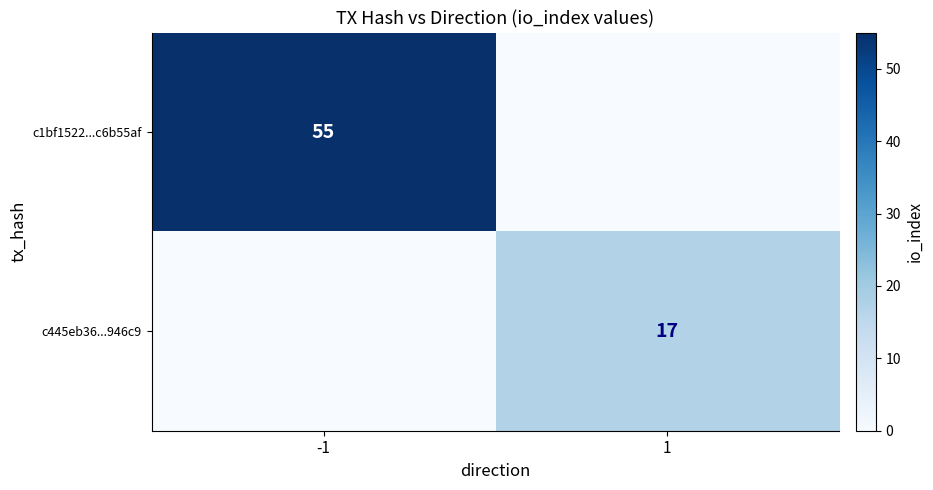

The c1bf1522...c6b55af series shows 24 at -1. True or false?

False